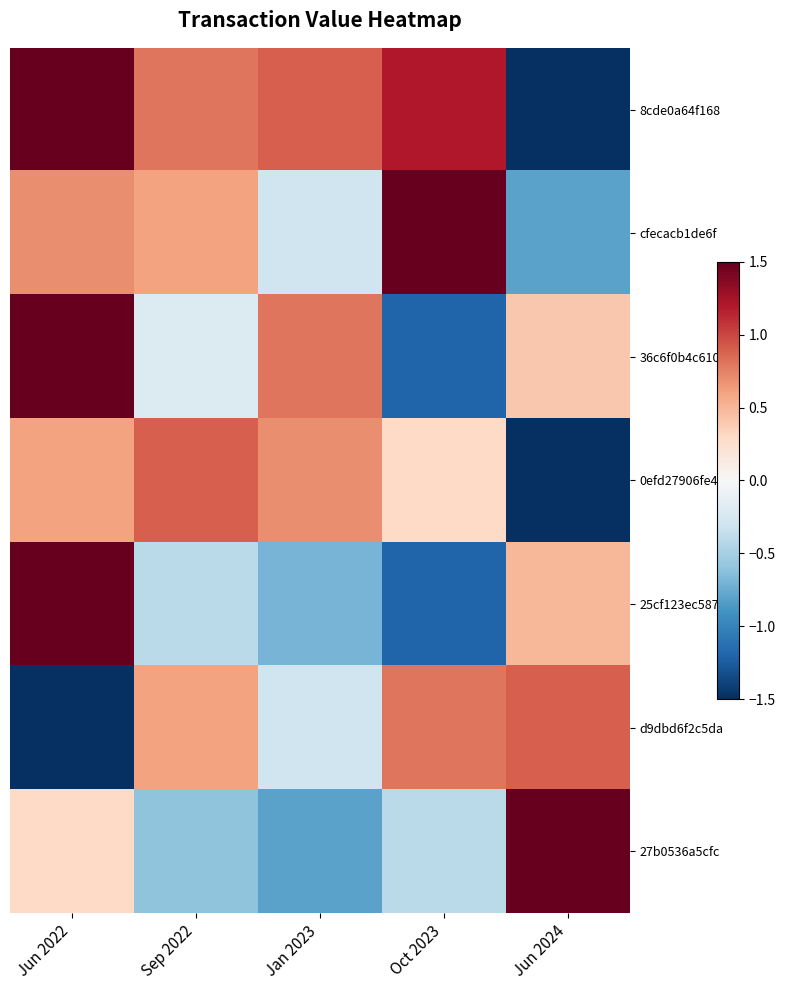

Reading left to right, transcribe all the data shown in this chart.

8cde0a64f168: Jun 2022=1.5	Sep 2022=0.8	Jan 2023=0.9	Oct 2023=1.2	Jun 2024=-1.5
cfecacb1de6f: Jun 2022=0.7	Sep 2022=0.6	Jan 2023=-0.3	Oct 2023=1.5	Jun 2024=-0.8
36c6f0b4c610: Jun 2022=1.5	Sep 2022=-0.2	Jan 2023=0.8	Oct 2023=-1.2	Jun 2024=0.4
0efd27906fe4: Jun 2022=0.6	Sep 2022=0.9	Jan 2023=0.7	Oct 2023=0.3	Jun 2024=-1.5
25cf123ec587: Jun 2022=1.5	Sep 2022=-0.4	Jan 2023=-0.7	Oct 2023=-1.2	Jun 2024=0.5
d9dbd6f2c5da: Jun 2022=-1.5	Sep 2022=0.6	Jan 2023=-0.3	Oct 2023=0.8	Jun 2024=0.9
27b0536a5cfc: Jun 2022=0.3	Sep 2022=-0.6	Jan 2023=-0.8	Oct 2023=-0.4	Jun 2024=1.5